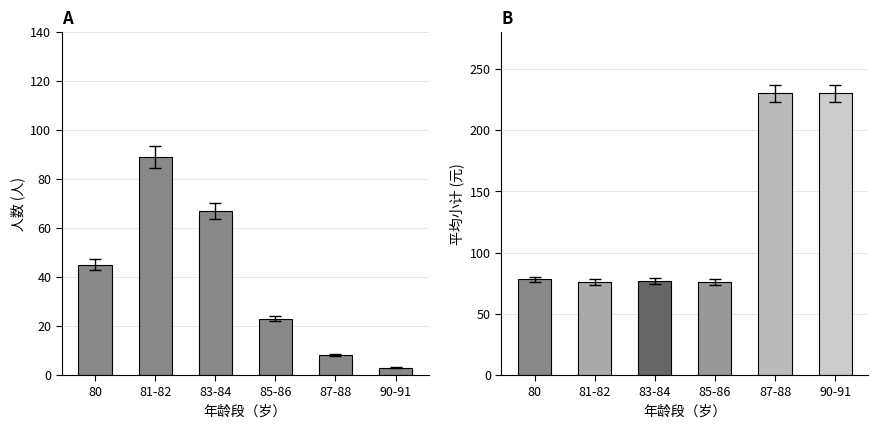

At which category does the chart reach its minimum across all series?

90-91